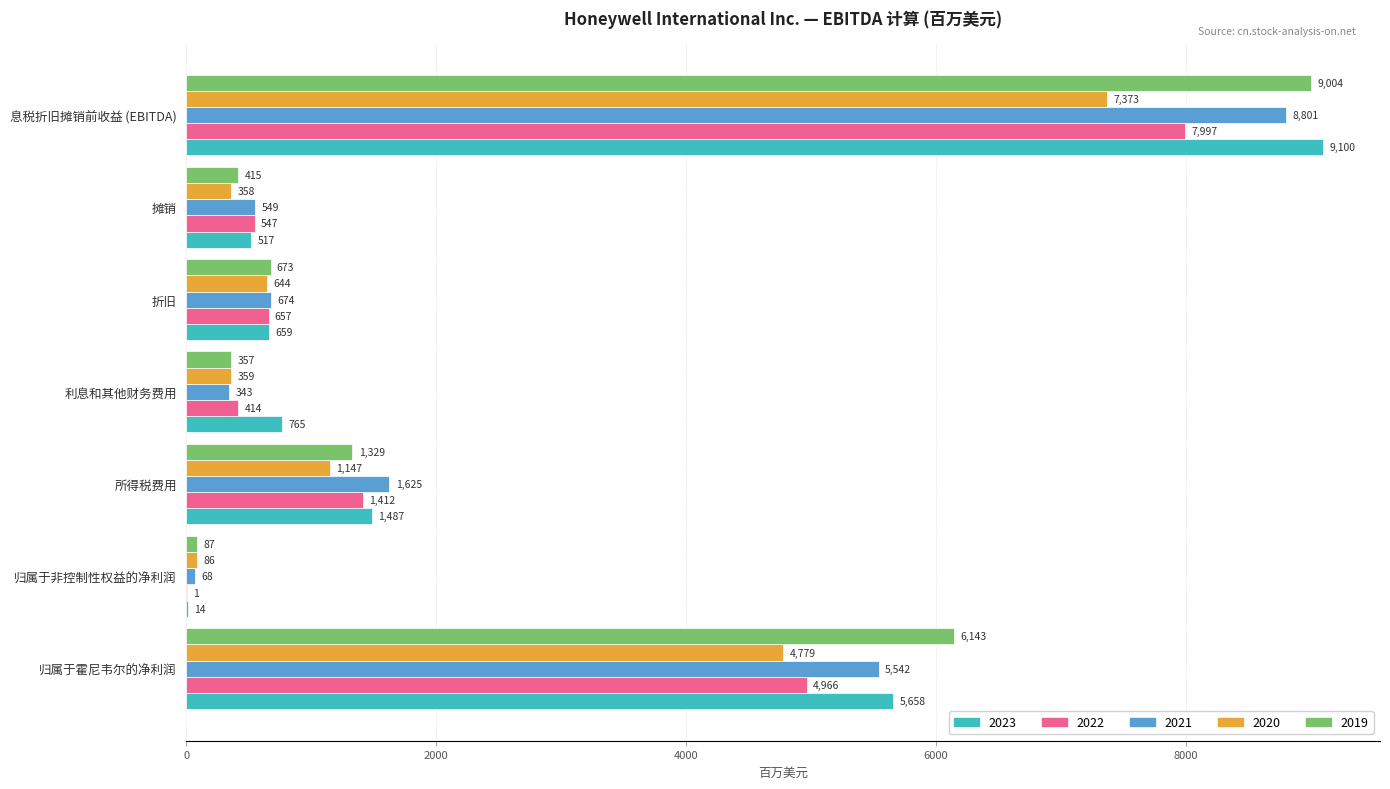

The value of 2019 at 归属于霍尼韦尔的净利润 is 10291. True or false?

False